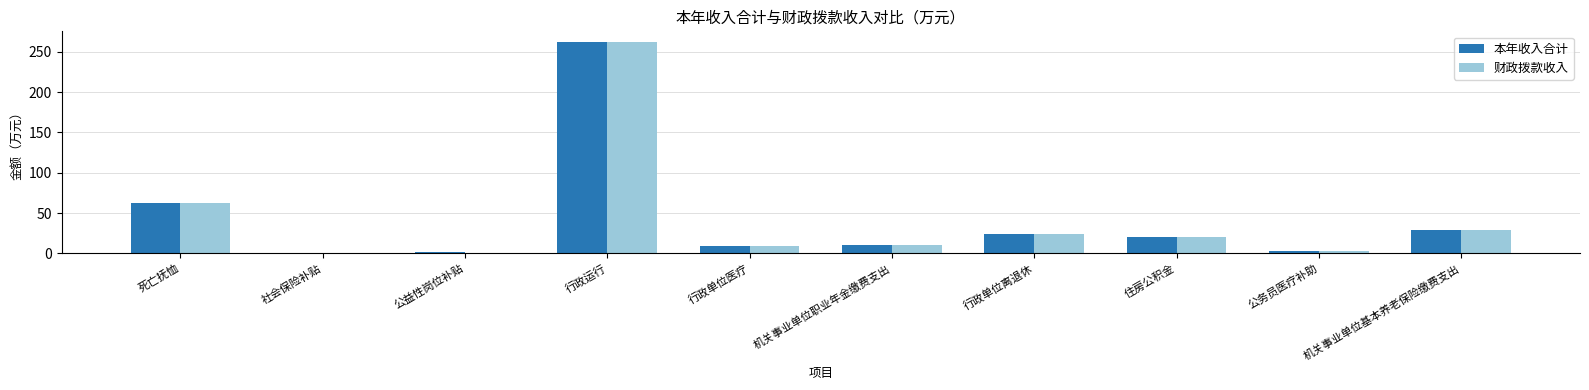

At which label does 本年收入合计 first exceed 19?

死亡抚恤